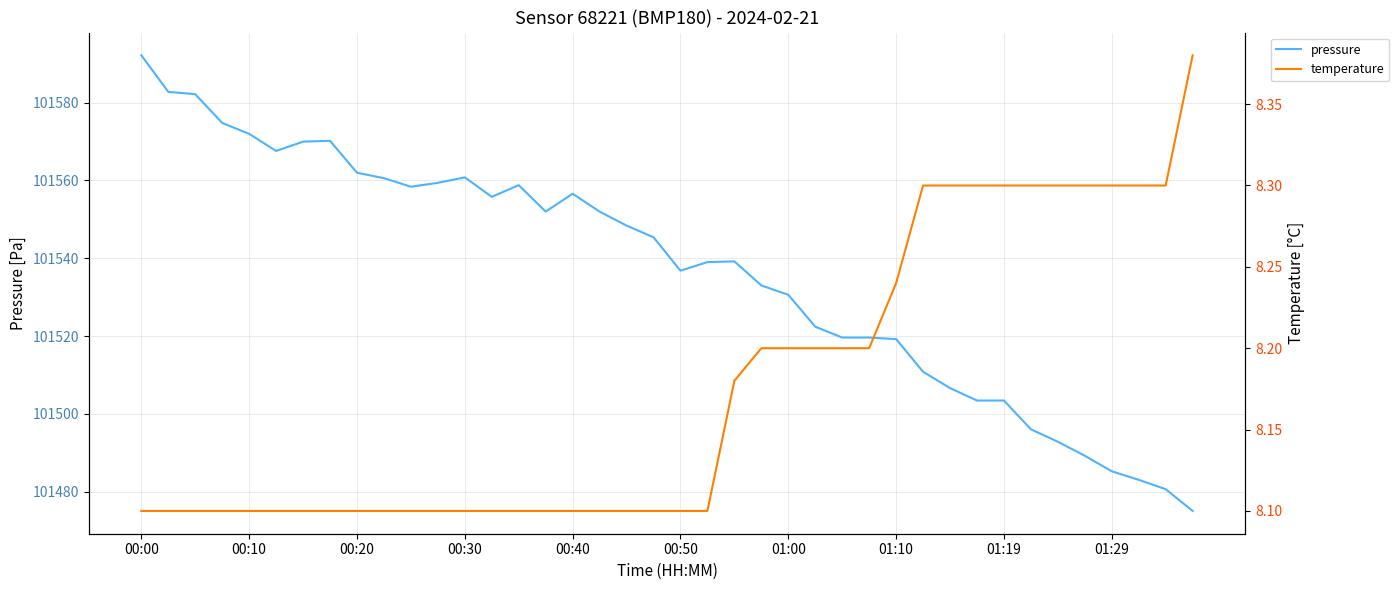

What is the lowest value of the pressure series?

101475.0